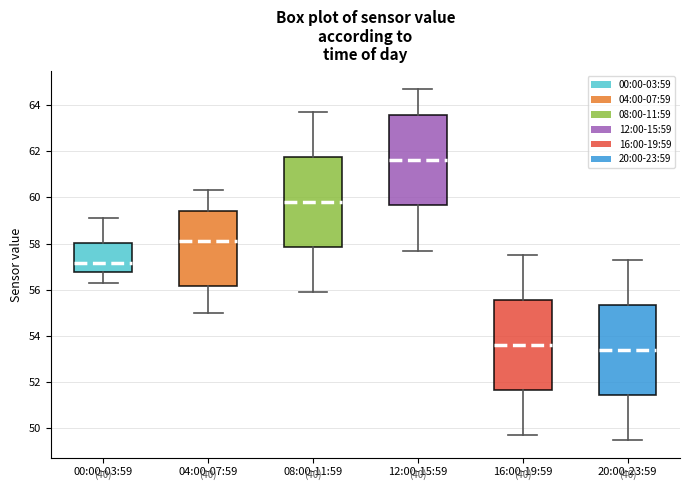

Where is the upper edge of the box for 08:00-11:59 on the y-axis? The values are not printed on the chart, so give them approximately, as read against the axis.

61.8